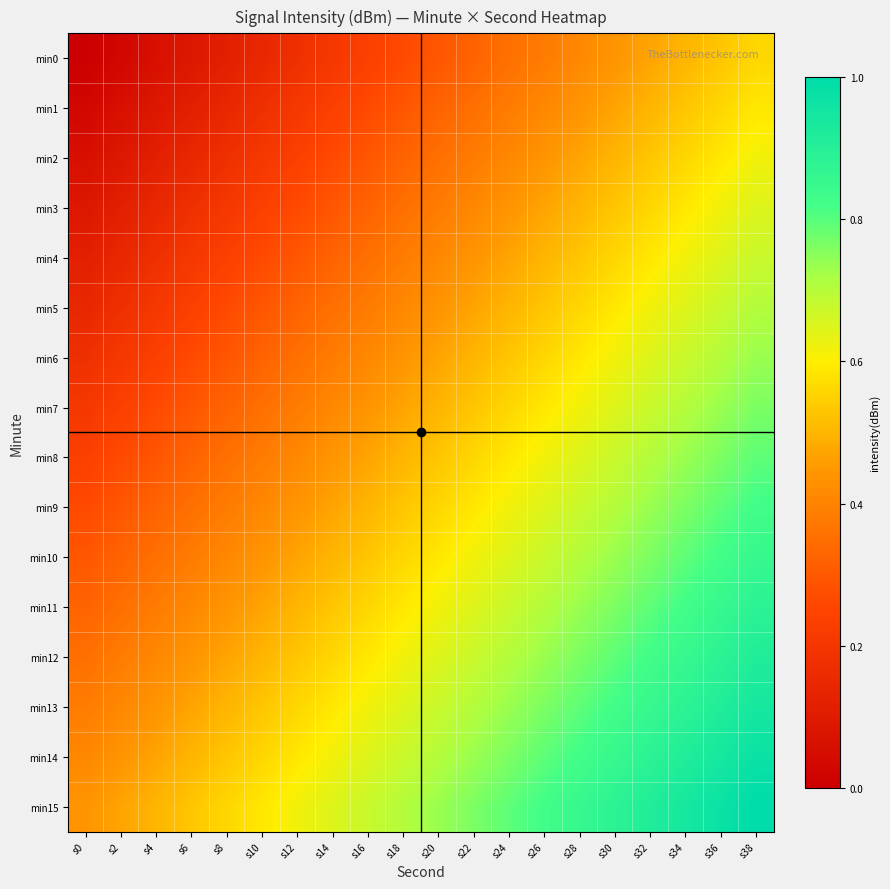

Between s22 and s32, which is larger?

s32